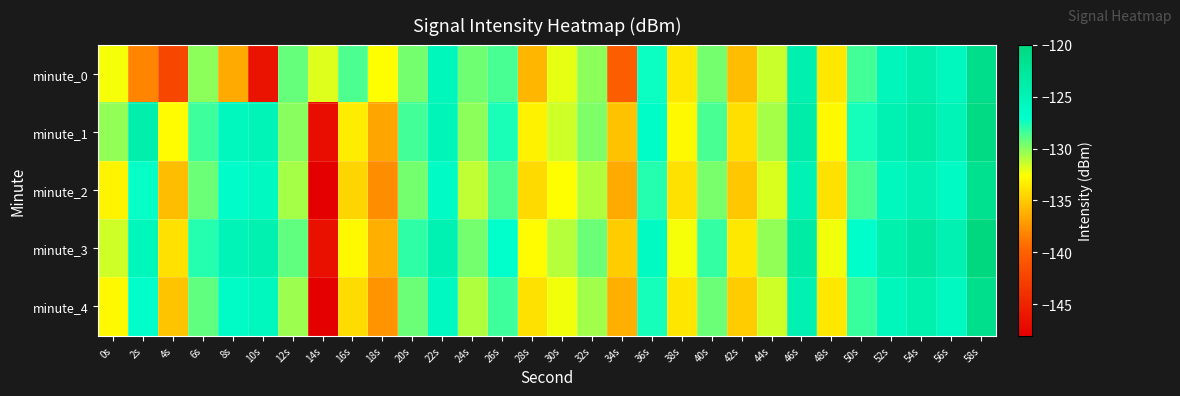

Count the number of categories in the chart.

30